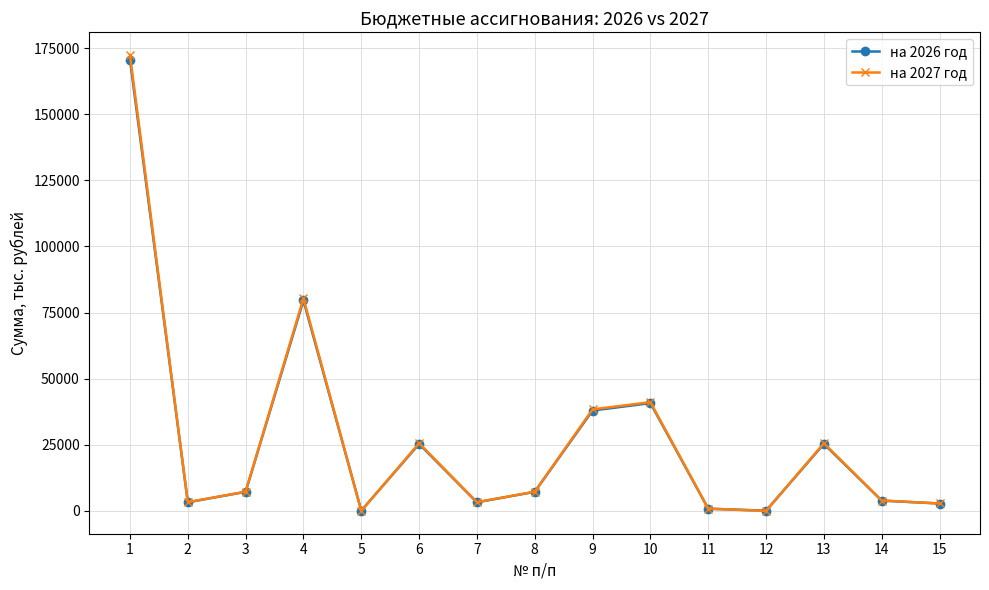

At which category is the sum across all series the highest?

1